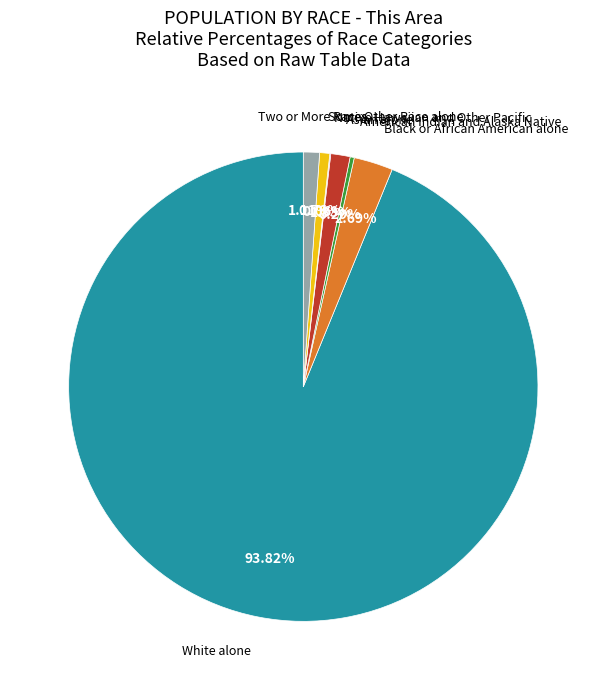

Is there any slice that represents more than half of the pie?

Yes